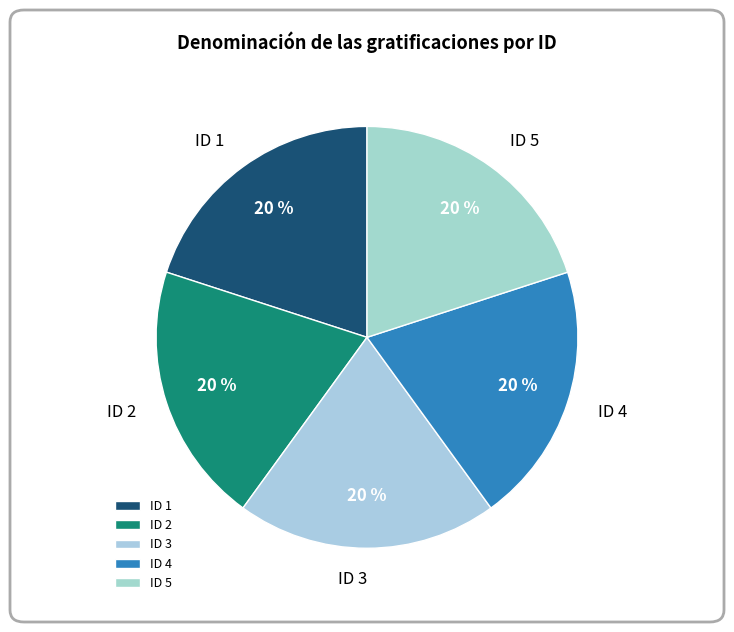

Approximately how many times larger is the value at ID 4 compared to ID 5?

1.0